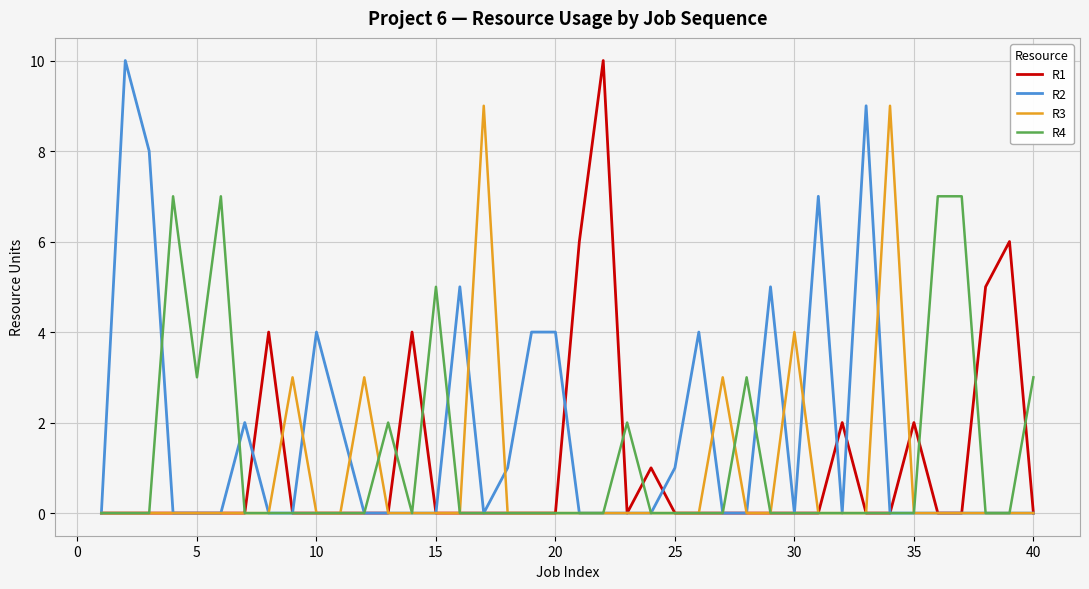

Which series has the largest total across all categories?

R2